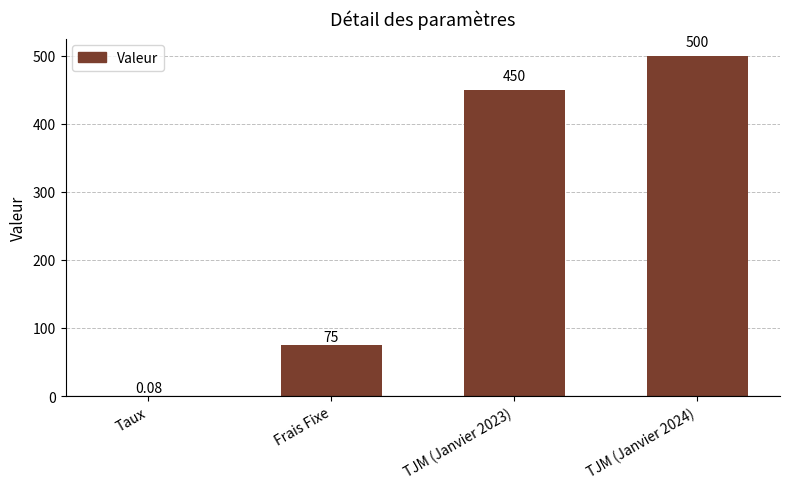

Does the chart contain stacked bars?

No